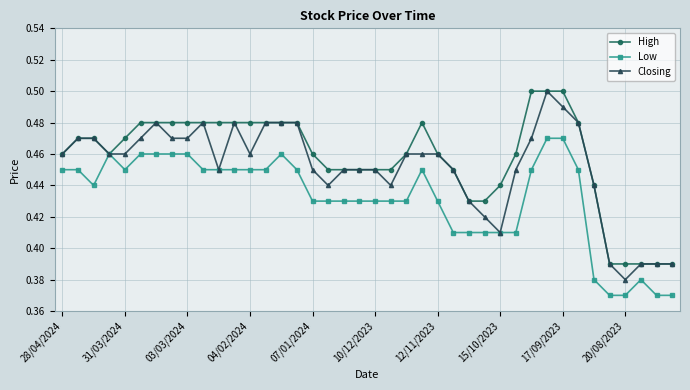

Count the Closing values in the range 0 to 1.

40